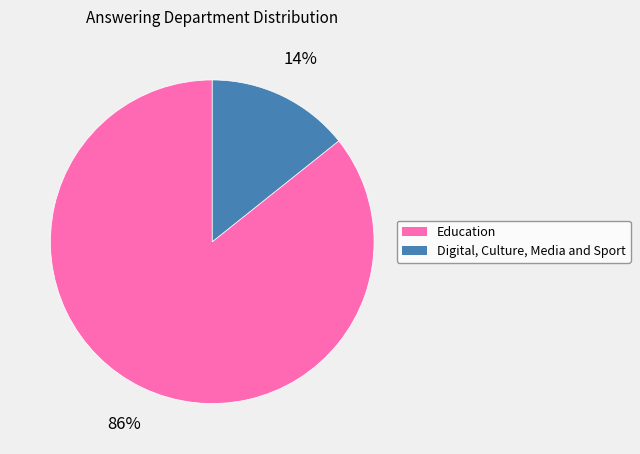

To the nearest percent, what is the combined percentage of Education and Digital, Culture, Media and Sport?

100%